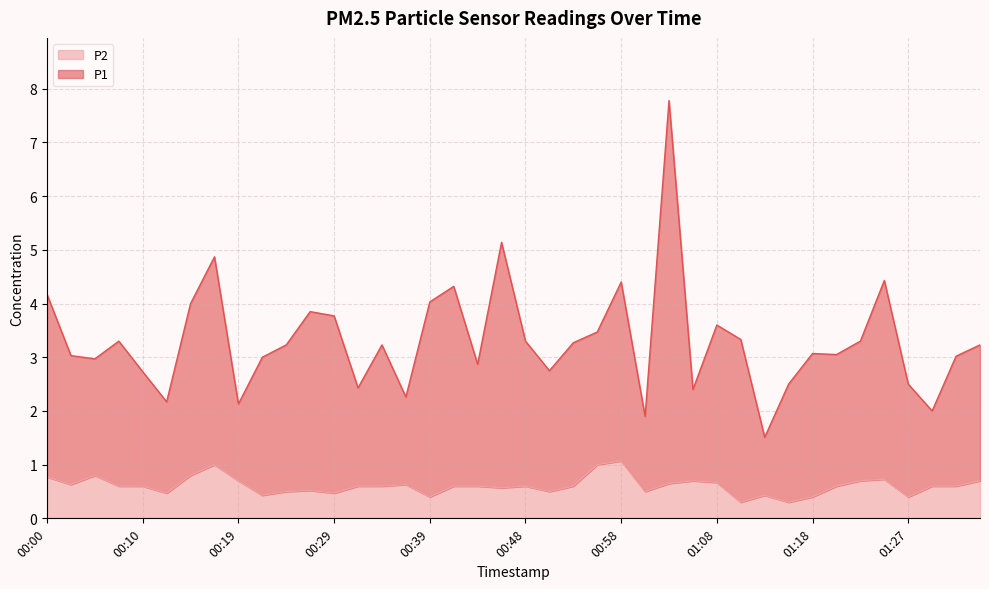

Is it true that P1 equals 4.3 at 00:41?

True